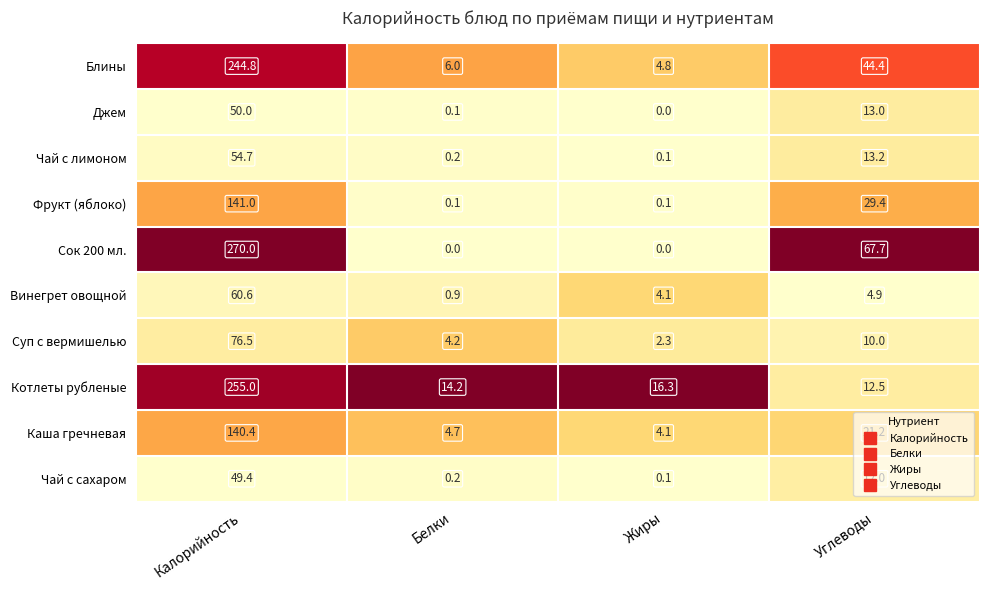

Rank the categories by Джем value from lowest to highest.

Жиры, Белки, Углеводы, Калорийность